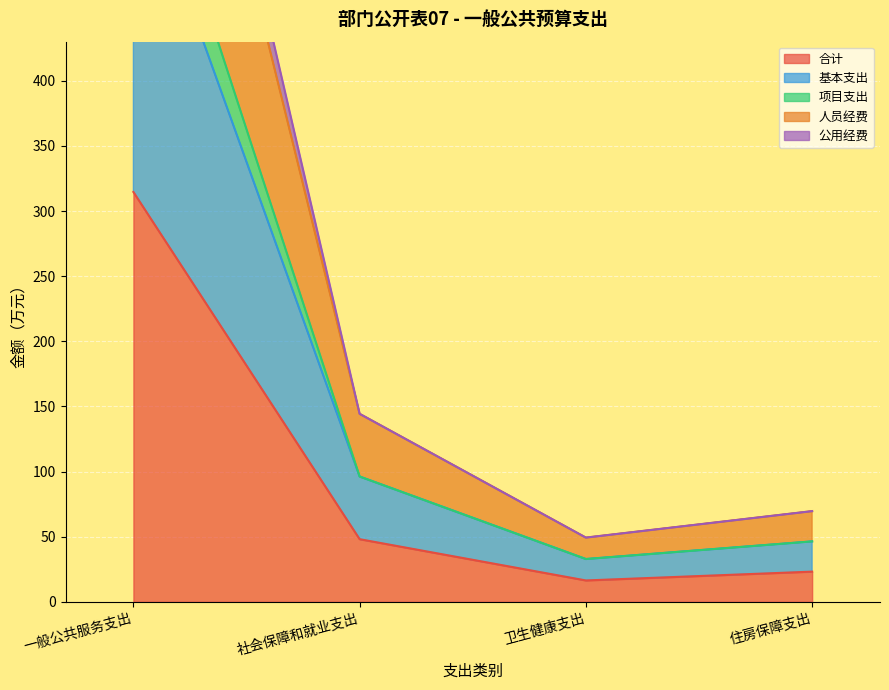

How many data points in 人员经费 are above 96?

2